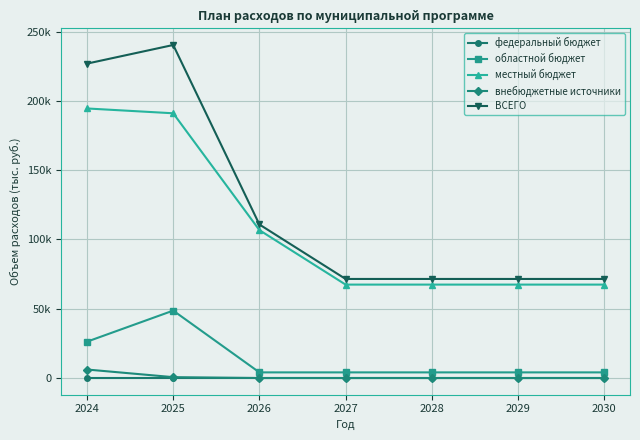

True or false: внебюджетные источники has more than 2 points higher than both neighbors.

False